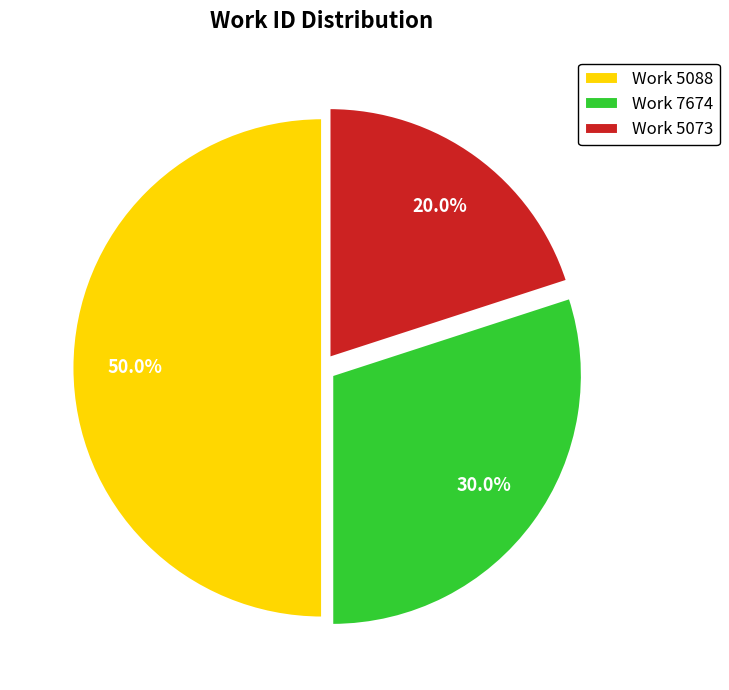

What is the smallest slice in the pie chart?

Work 5073